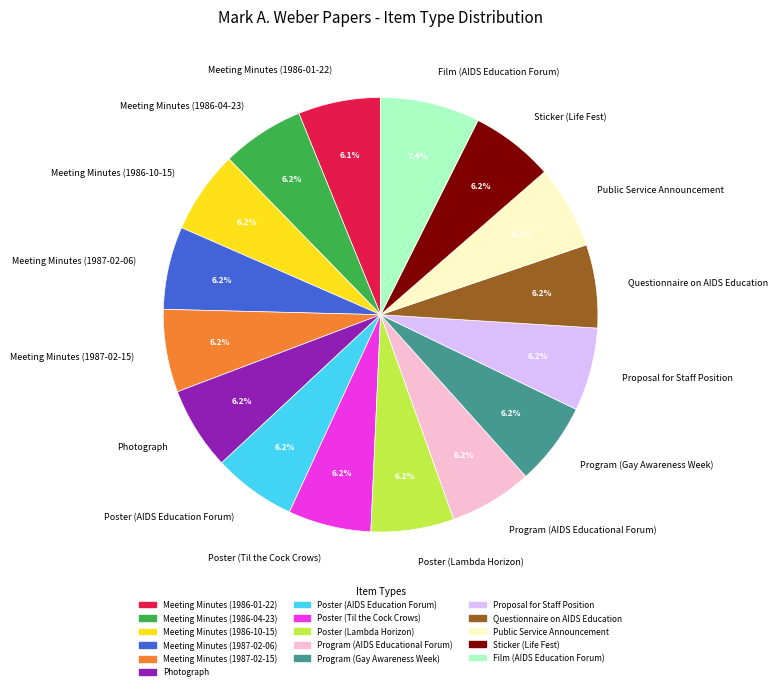

Combined, do Meeting Minutes (1986-04-23) and Film (AIDS Education Forum) account for over 50%?

No